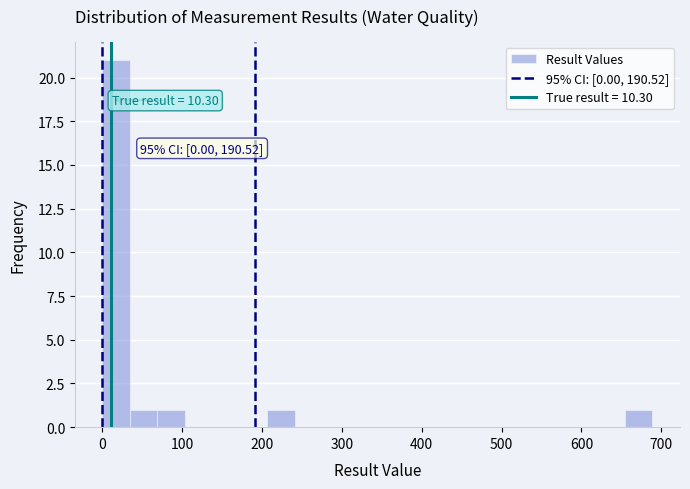

Around what value on the x-axis is the tallest bar? Give the approximate position of its centre, as read against the axis.

20